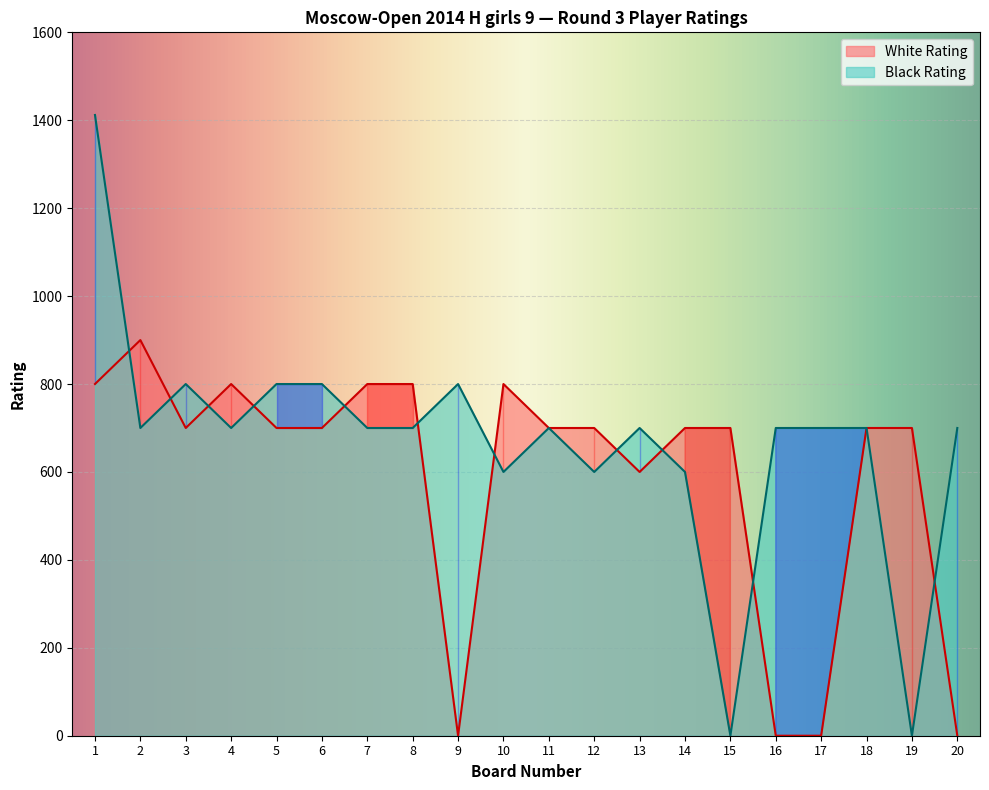

What is the sum of the White Rating values at 4 and 1?

1600